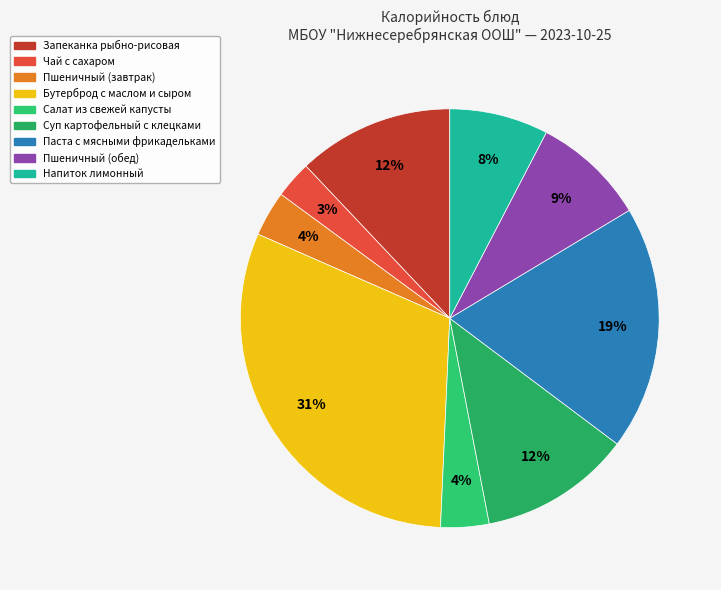

What percentage is NOT represented by Паста с мясными фрикадельками?

81.1%